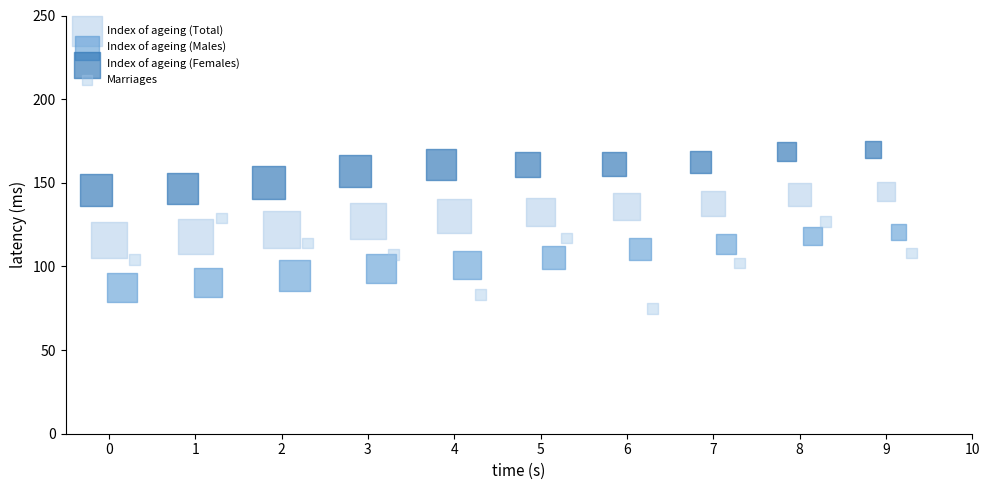

What are all the series names shown in the legend?

Index of ageing (Total), Index of ageing (Males), Index of ageing (Females), Marriages